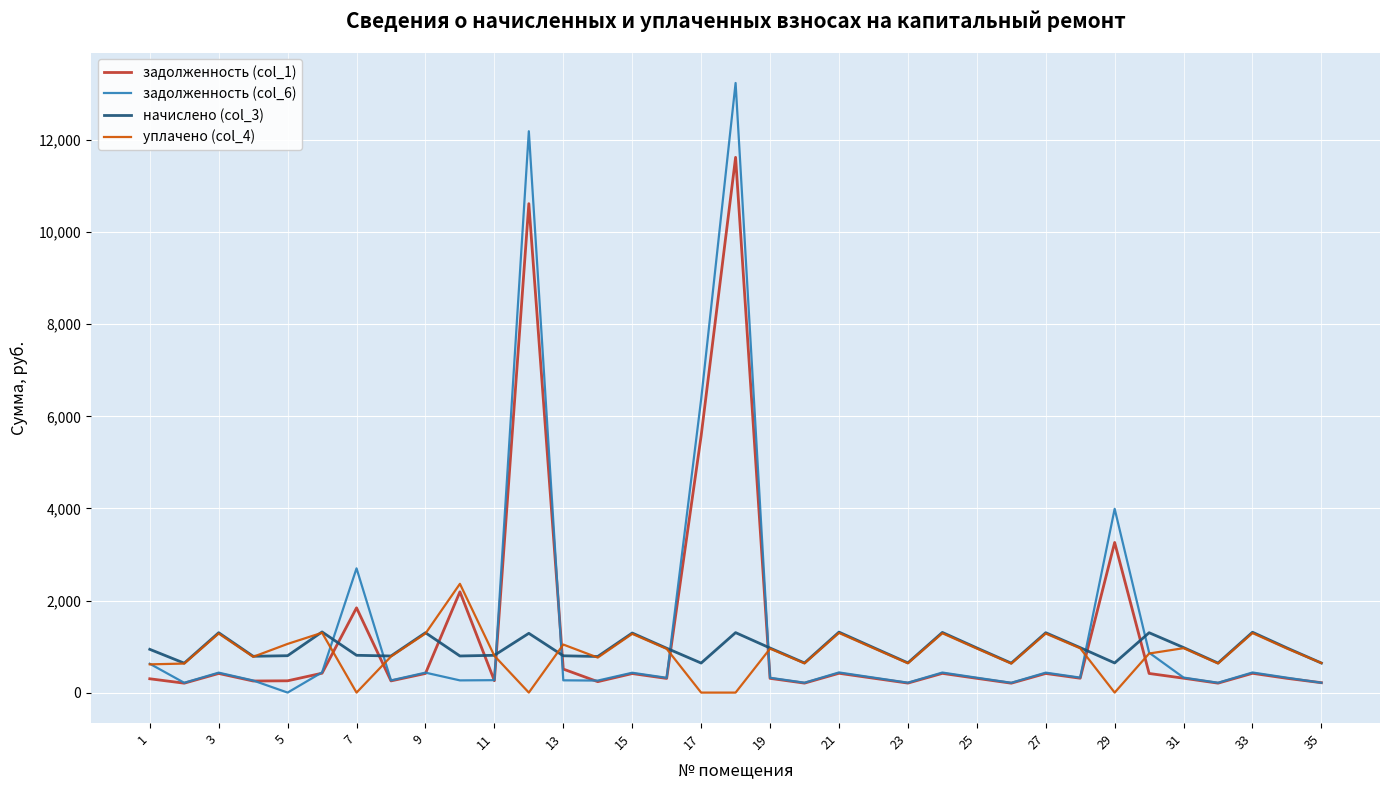

True or false: задолженность (col_6) has more than 0 interior local peaks.

True